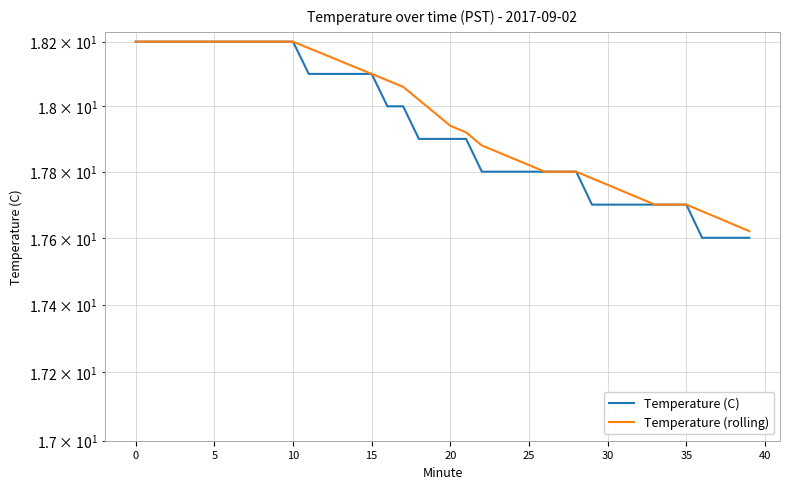

At which label does Temperature (C) reach its minimum?

36